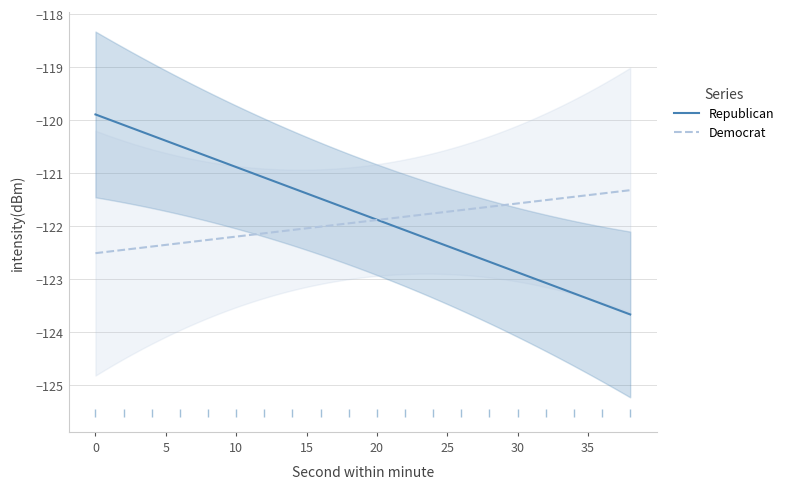

After their last crossing, which series has the higher values: Democrat or Republican?

Democrat